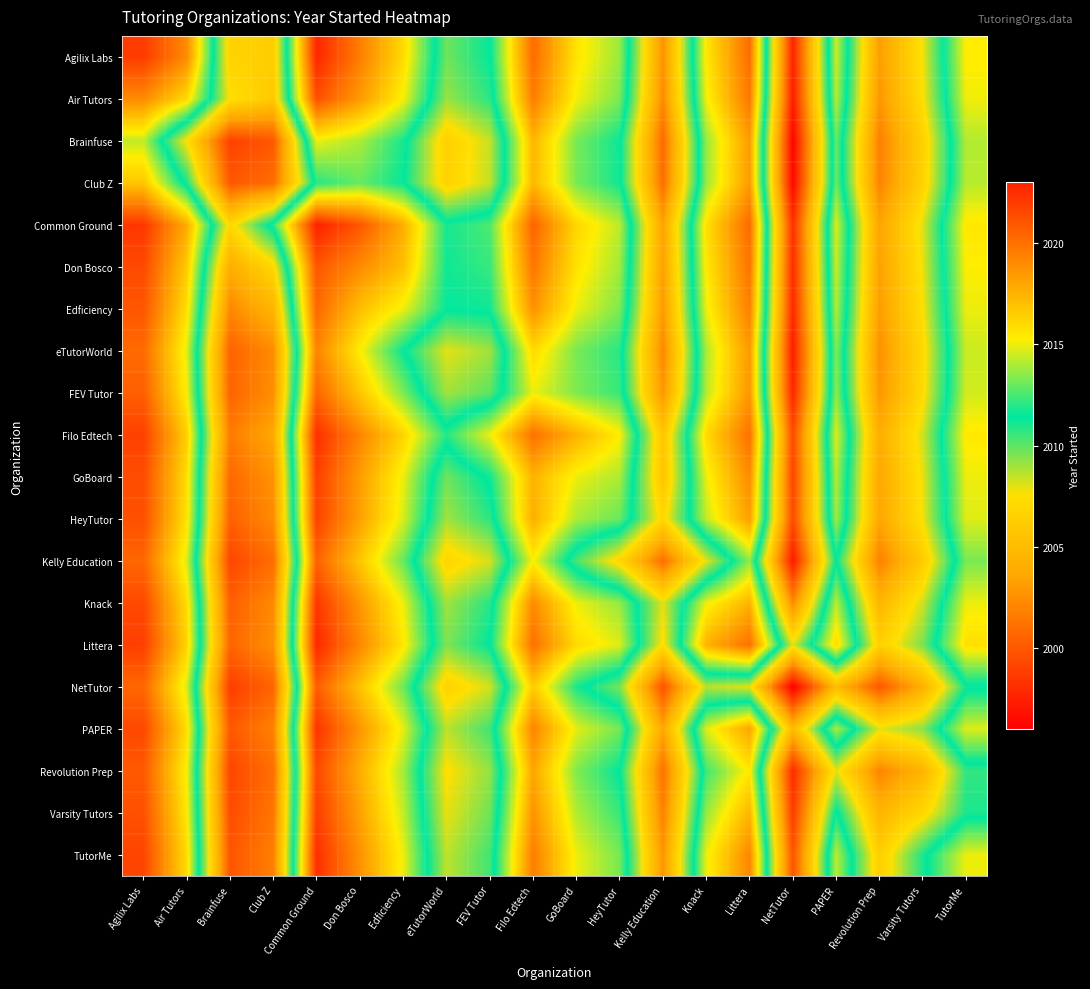

Reading right to left, transcribe all the data shown in this chart.

Agilix Labs: TutorMe=2015.3	Varsity Tutors=2007.8	Revolution Prep=2003.1	PAPER=2014.5	NetTutor=1997.6	Littera=2020.1	Knack=2015.5	Kelly Education=2002.6	HeyTutor=2013.8	GoBoard=2015.6	Filo Edtech=2020.2	FEV Tutor=2011.3	eTutorWorld=2009.8	Edficiency=2016.0	Don Bosco=2019.5	Common Ground=2022.8	Club Z=2006.2	Brainfuse=2006.7	Air Tutors=2019.0	Agilix Labs=2022.0
Air Tutors: TutorMe=2015.1	Varsity Tutors=2007.5	Revolution Prep=2002.8	PAPER=2014.1	NetTutor=1997.3	Littera=2019.7	Knack=2015.1	Kelly Education=2002.2	HeyTutor=2013.3	GoBoard=2015.1	Filo Edtech=2019.6	FEV Tutor=2010.8	eTutorWorld=2009.1	Edficiency=2015.2	Don Bosco=2018.4	Common Ground=2021.2	Club Z=2006.0	Brainfuse=2007.5	Air Tutors=2016.0	Agilix Labs=2019.0
Brainfuse: TutorMe=2014.1	Varsity Tutors=2006.5	Revolution Prep=2001.8	PAPER=2013.0	NetTutor=1996.2	Littera=2018.4	Knack=2013.7	Kelly Education=2000.8	HeyTutor=2011.6	GoBoard=2013.2	Filo Edtech=2017.4	FEV Tutor=2008.4	eTutorWorld=2006.5	Edficiency=2011.8	Don Bosco=2014.0	Common Ground=2015.0	Club Z=2000.0	Brainfuse=1999.0	Air Tutors=2007.5	Agilix Labs=2014.3
Club Z: TutorMe=2014.2	Varsity Tutors=2006.6	Revolution Prep=2001.9	PAPER=2013.1	NetTutor=1996.4	Littera=2018.4	Knack=2013.7	Kelly Education=2001.0	HeyTutor=2011.7	GoBoard=2013.2	Filo Edtech=2017.3	FEV Tutor=2008.5	eTutorWorld=2006.6	Edficiency=2011.5	Don Bosco=2013.0	Common Ground=2012.0	Club Z=2001.0	Brainfuse=2000.0	Air Tutors=2011.0	Agilix Labs=2016.8
Common Ground: TutorMe=2015.5	Varsity Tutors=2008.1	Revolution Prep=2003.5	PAPER=2014.7	NetTutor=1998.2	Littera=2020.3	Knack=2015.8	Kelly Education=2003.4	HeyTutor=2014.2	GoBoard=2016.1	Filo Edtech=2020.5	FEV Tutor=2012.6	eTutorWorld=2011.8	Edficiency=2017.7	Don Bosco=2021.0	Common Ground=2023.0	Club Z=2012.0	Brainfuse=2007.0	Air Tutors=2017.8	Agilix Labs=2022.2
Don Bosco: TutorMe=2015.3	Varsity Tutors=2007.9	Revolution Prep=2003.3	PAPER=2014.4	NetTutor=1998.1	Littera=2019.9	Knack=2015.4	Kelly Education=2003.2	HeyTutor=2013.9	GoBoard=2015.7	Filo Edtech=2019.8	FEV Tutor=2012.2	eTutorWorld=2011.7	Edficiency=2017.0	Don Bosco=2019.0	Common Ground=2021.0	Club Z=2007.0	Brainfuse=2004.0	Air Tutors=2016.6	Agilix Labs=2021.5
Edficiency: TutorMe=2015.0	Varsity Tutors=2007.6	Revolution Prep=2003.1	PAPER=2014.1	NetTutor=1997.9	Littera=2019.4	Knack=2015.0	Kelly Education=2003.0	HeyTutor=2013.3	GoBoard=2015.0	Filo Edtech=2018.8	FEV Tutor=2011.7	eTutorWorld=2011.5	Edficiency=2015.0	Don Bosco=2017.0	Common Ground=2020.3	Club Z=2004.5	Brainfuse=2002.2	Air Tutors=2015.8	Agilix Labs=2021.0
eTutorWorld: TutorMe=2014.5	Varsity Tutors=2007.1	Revolution Prep=2002.5	PAPER=2013.4	NetTutor=1997.3	Littera=2018.5	Knack=2014.0	Kelly Education=2002.2	HeyTutor=2012.0	GoBoard=2013.2	Filo Edtech=2016.0	FEV Tutor=2009.0	eTutorWorld=2008.0	Edficiency=2011.5	Don Bosco=2015.3	Common Ground=2019.2	Club Z=2002.4	Brainfuse=2000.5	Air Tutors=2014.9	Agilix Labs=2020.2
FEV Tutor: TutorMe=2014.6	Varsity Tutors=2007.3	Revolution Prep=2002.8	PAPER=2013.6	NetTutor=1997.8	Littera=2018.6	Knack=2014.2	Kelly Education=2002.8	HeyTutor=2012.2	GoBoard=2013.3	Filo Edtech=2015.0	FEV Tutor=2010.0	eTutorWorld=2009.0	Edficiency=2013.3	Don Bosco=2016.8	Common Ground=2020.4	Club Z=2002.5	Brainfuse=2000.6	Air Tutors=2015.2	Agilix Labs=2020.7
Filo Edtech: TutorMe=2015.5	Varsity Tutors=2008.3	Revolution Prep=2004.0	PAPER=2014.8	NetTutor=1999.4	Littera=2020.0	Knack=2016.0	Kelly Education=2005.8	HeyTutor=2015.3	GoBoard=2017.5	Filo Edtech=2020.0	FEV Tutor=2015.0	eTutorWorld=2012.0	Edficiency=2016.2	Don Bosco=2019.2	Common Ground=2022.5	Club Z=2003.7	Brainfuse=2001.6	Air Tutors=2016.4	Agilix Labs=2021.8
GoBoard: TutorMe=2015.0	Varsity Tutors=2007.9	Revolution Prep=2003.6	PAPER=2014.1	NetTutor=1999.2	Littera=2019.0	Knack=2015.0	Kelly Education=2005.7	HeyTutor=2014.0	GoBoard=2015.0	Filo Edtech=2017.5	FEV Tutor=2011.7	eTutorWorld=2009.8	Edficiency=2015.0	Don Bosco=2018.3	Common Ground=2021.9	Club Z=2002.8	Brainfuse=2000.8	Air Tutors=2015.9	Agilix Labs=2021.4
HeyTutor: TutorMe=2014.8	Varsity Tutors=2007.8	Revolution Prep=2003.6	PAPER=2013.8	NetTutor=1999.4	Littera=2018.2	Knack=2014.3	Kelly Education=2007.0	HeyTutor=2013.0	GoBoard=2014.0	Filo Edtech=2017.7	FEV Tutor=2010.8	eTutorWorld=2009.0	Edficiency=2014.7	Don Bosco=2018.1	Common Ground=2021.8	Club Z=2002.3	Brainfuse=2000.4	Air Tutors=2015.7	Agilix Labs=2021.2
Kelly Education: TutorMe=2013.2	Varsity Tutors=2006.1	Revolution Prep=2001.8	PAPER=2011.4	NetTutor=1997.2	Littera=2013.7	Knack=2008.0	Kelly Education=2001.0	HeyTutor=2007.0	GoBoard=2010.3	Filo Edtech=2015.2	FEV Tutor=2008.2	eTutorWorld=2006.8	Edficiency=2013.0	Don Bosco=2016.8	Common Ground=2020.6	Club Z=2001.0	Brainfuse=1999.2	Air Tutors=2014.8	Agilix Labs=2020.4
Knack: TutorMe=2015.0	Varsity Tutors=2008.3	Revolution Prep=2004.6	PAPER=2014.2	NetTutor=2002.3	Littera=2017.5	Knack=2015.0	Kelly Education=2008.0	HeyTutor=2013.7	GoBoard=2015.0	Filo Edtech=2019.0	FEV Tutor=2010.8	eTutorWorld=2009.0	Edficiency=2015.0	Don Bosco=2018.6	Common Ground=2022.2	Club Z=2002.3	Brainfuse=2000.3	Air Tutors=2015.9	Agilix Labs=2021.5
Littera: TutorMe=2015.8	Varsity Tutors=2009.6	Revolution Prep=2006.5	PAPER=2016.0	NetTutor=2008.0	Littera=2020.0	Knack=2017.5	Kelly Education=2007.3	HeyTutor=2014.8	GoBoard=2016.0	Filo Edtech=2020.0	FEV Tutor=2011.4	eTutorWorld=2009.5	Edficiency=2015.6	Don Bosco=2019.1	Common Ground=2022.7	Club Z=2002.6	Brainfuse=2000.6	Air Tutors=2016.3	Agilix Labs=2021.9
NetTutor: TutorMe=2011.2	Varsity Tutors=2004.2	Revolution Prep=2000.0	PAPER=2005.0	NetTutor=1996.0	Littera=2008.0	Knack=2008.7	Kelly Education=1999.8	HeyTutor=2009.6	GoBoard=2011.8	Filo Edtech=2016.6	FEV Tutor=2008.2	eTutorWorld=2006.7	Edficiency=2013.1	Don Bosco=2016.9	Common Ground=2020.7	Club Z=2000.6	Brainfuse=1998.8	Air Tutors=2014.7	Agilix Labs=2020.4
PAPER: TutorMe=2014.8	Varsity Tutors=2009.3	Revolution Prep=2008.0	PAPER=2014.0	NetTutor=2005.0	Littera=2018.0	Knack=2014.8	Kelly Education=2003.6	HeyTutor=2013.2	GoBoard=2014.9	Filo Edtech=2019.2	FEV Tutor=2010.4	eTutorWorld=2008.6	Edficiency=2014.9	Don Bosco=2018.6	Common Ground=2022.3	Club Z=2001.9	Brainfuse=2000.0	Air Tutors=2015.9	Agilix Labs=2021.5
Revolution Prep: TutorMe=2010.7	Varsity Tutors=2004.5	Revolution Prep=2002.0	PAPER=2008.0	NetTutor=1998.0	Littera=2015.5	Knack=2012.4	Kelly Education=2001.2	HeyTutor=2011.4	GoBoard=2013.4	Filo Edtech=2018.0	FEV Tutor=2009.2	eTutorWorld=2007.5	Edficiency=2013.9	Don Bosco=2017.7	Common Ground=2021.5	Club Z=2001.1	Brainfuse=1999.2	Air Tutors=2015.2	Agilix Labs=2020.9
Varsity Tutors: TutorMe=2011.0	Varsity Tutors=2007.0	Revolution Prep=2004.5	PAPER=2011.7	NetTutor=1998.8	Littera=2017.4	Knack=2013.7	Kelly Education=2001.9	HeyTutor=2012.2	GoBoard=2014.1	Filo Edtech=2018.7	FEV Tutor=2009.7	eTutorWorld=2007.9	Edficiency=2014.4	Don Bosco=2018.1	Common Ground=2021.9	Club Z=2001.4	Brainfuse=1999.5	Air Tutors=2015.5	Agilix Labs=2021.2
TutorMe: TutorMe=2015.0	Varsity Tutors=2011.0	Revolution Prep=2006.3	PAPER=2014.2	NetTutor=1999.8	Littera=2019.2	Knack=2015.0	Kelly Education=2002.8	HeyTutor=2013.2	GoBoard=2015.0	Filo Edtech=2019.5	FEV Tutor=2010.4	eTutorWorld=2008.5	Edficiency=2015.0	Don Bosco=2018.7	Common Ground=2022.5	Club Z=2001.8	Brainfuse=1999.9	Air Tutors=2015.9	Agilix Labs=2021.6